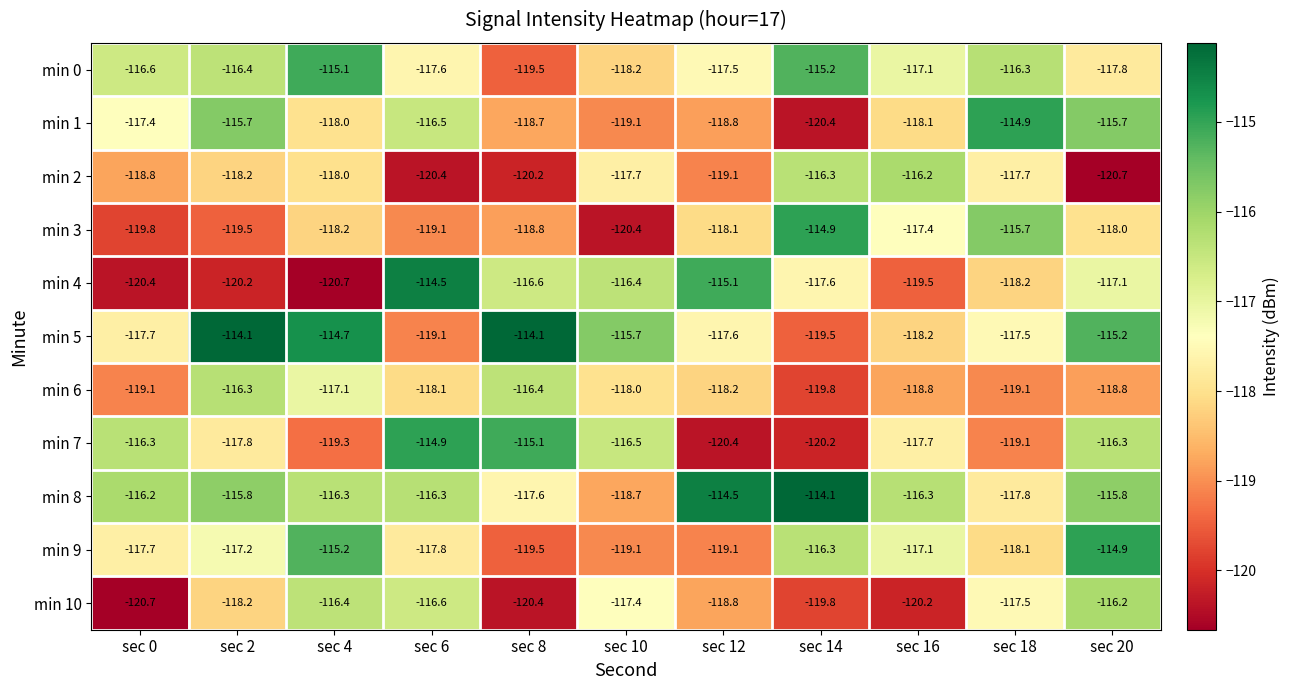

List the labels in order of min 4 value, largest first.

sec 6, sec 12, sec 10, sec 8, sec 20, sec 14, sec 18, sec 16, sec 2, sec 0, sec 4